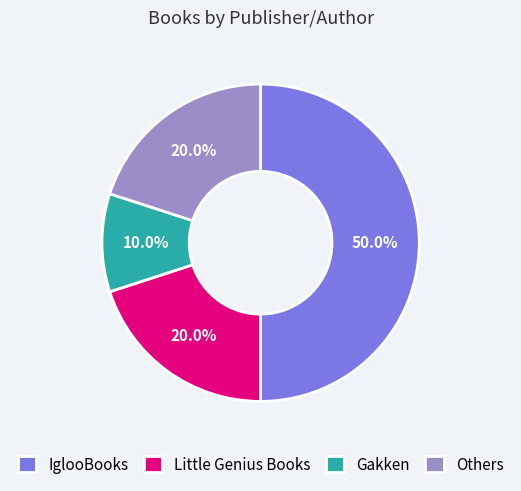

How many segments does this pie chart have?

4